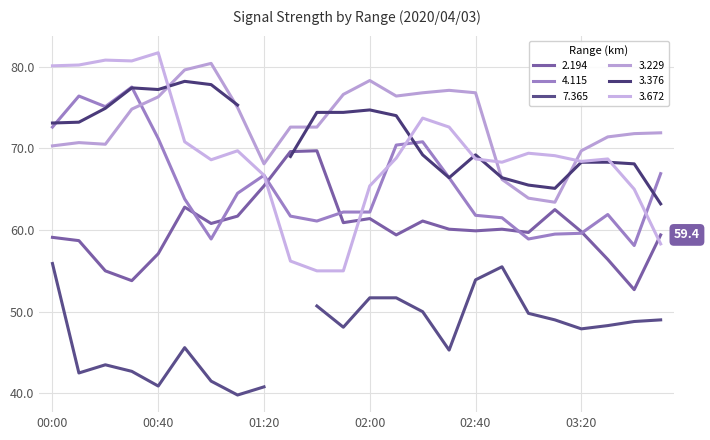

What is the minimum value for 3.672?

55.0